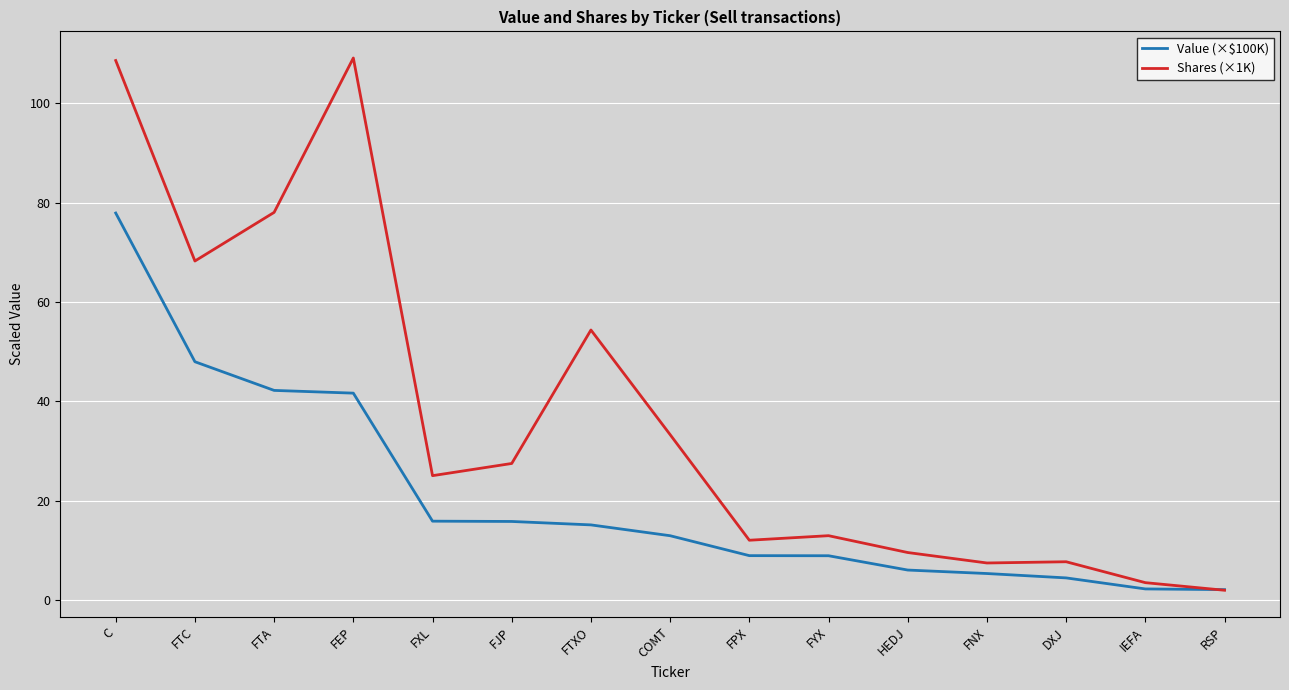

Which series changed the most between FEP and COMT?

Shares (×1K)